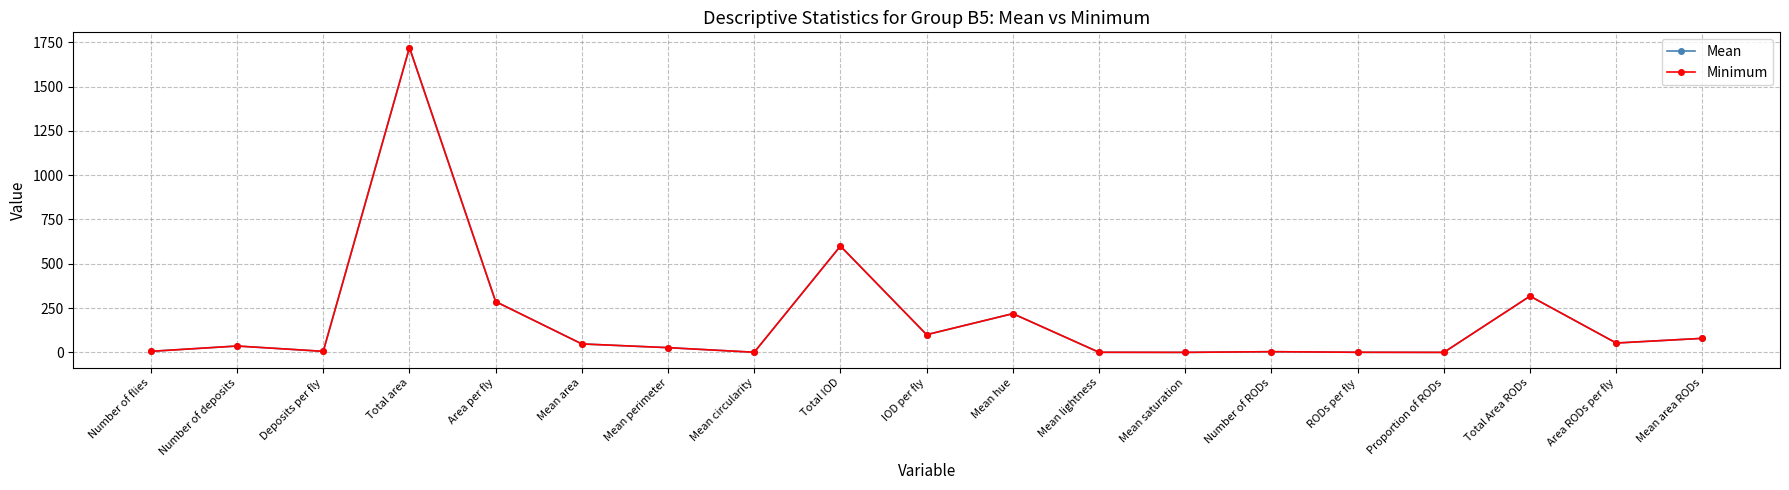

True or false: Mean and Minimum intersect in this chart.

False